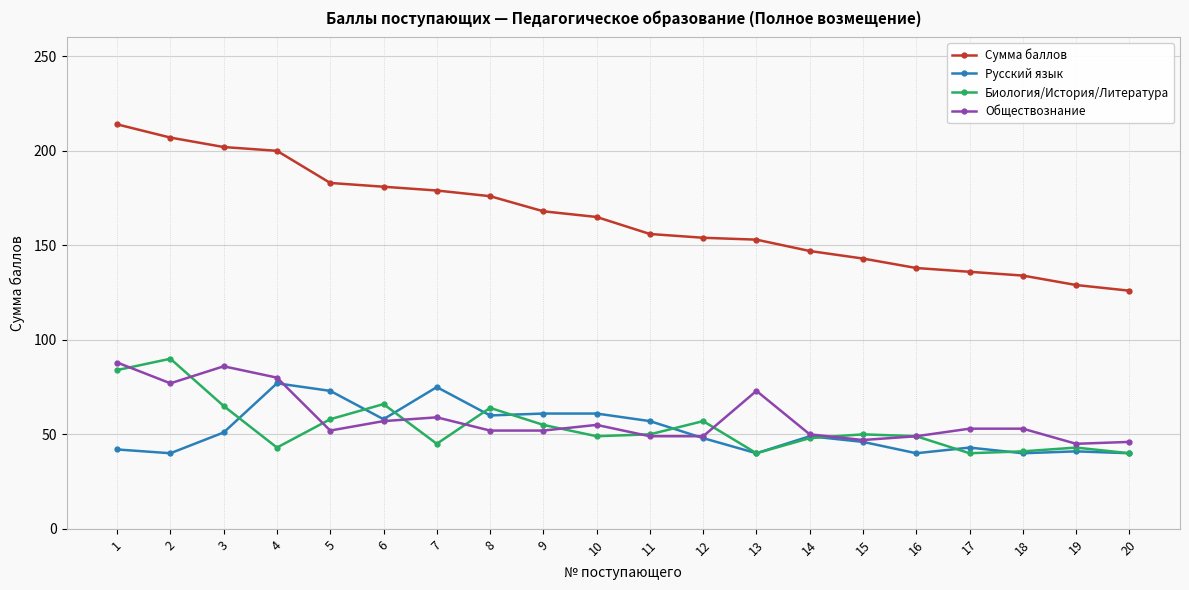

Does the chart have visible grid lines?

Yes